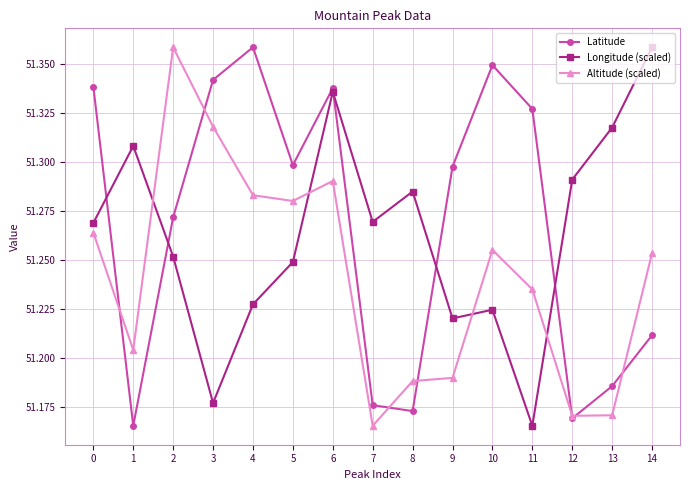

Between which two adjacent categories do Altitude (scaled) and Longitude (scaled) first intersect?

1 and 2